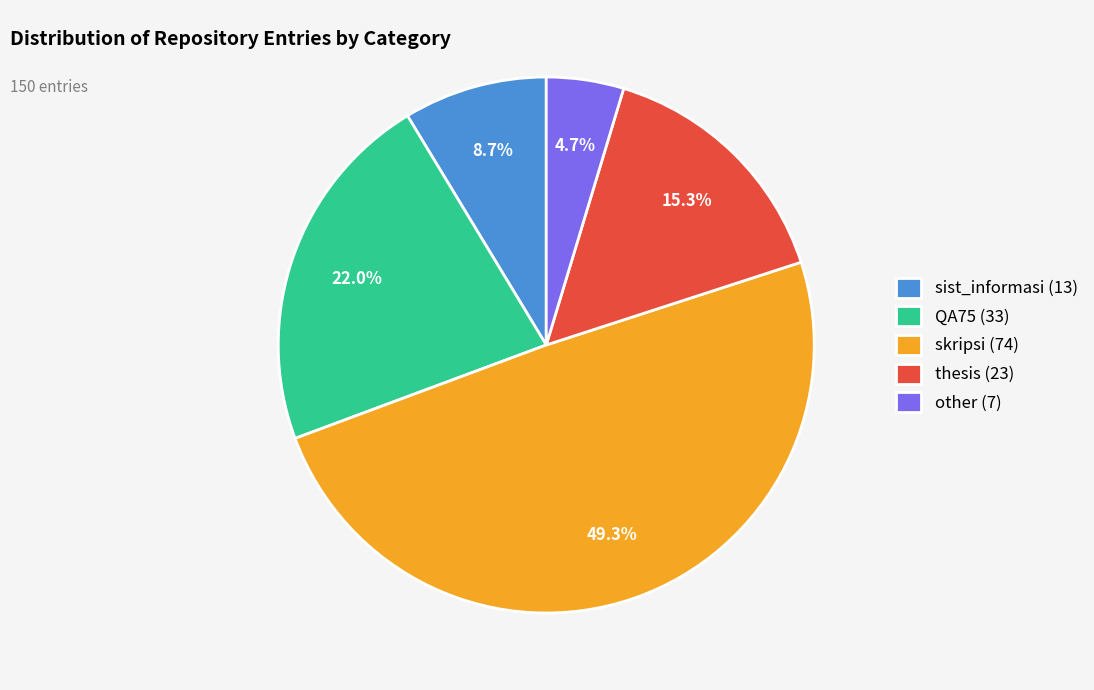

How many segments does this pie chart have?

5